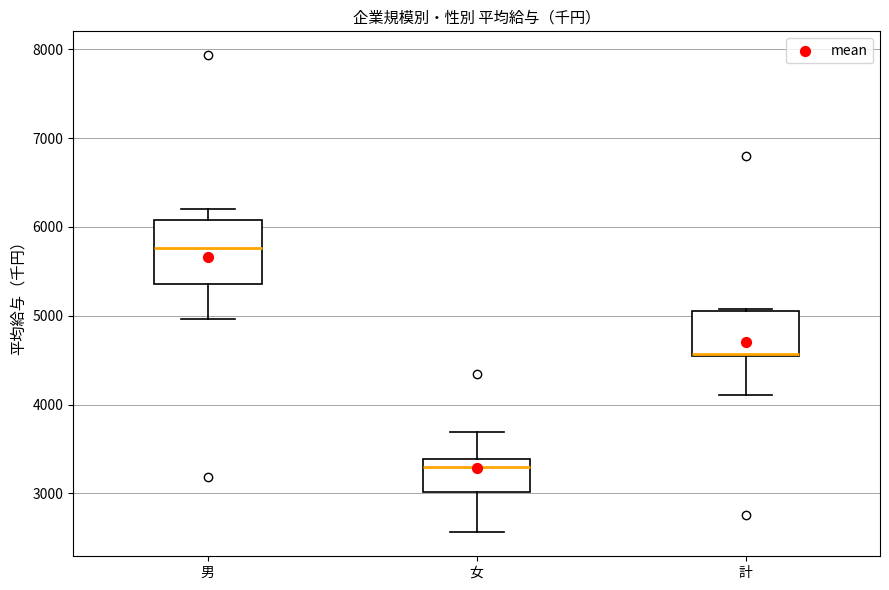

Reading left to right, read every box against the y-axis: the position of its median line, the range the box covers, and the ends of its whiskers. The values are not printed on the chart, so give them approximately, as read against the axis.

男: median 5800, box 5400 to 6100, whiskers 5000 to 6200
女: median 3300, box 3000 to 3400, whiskers 2600 to 3700
計: median 4600 (drawn on the box's lower edge), box 4600 to 5100, whiskers 4100 to 5100